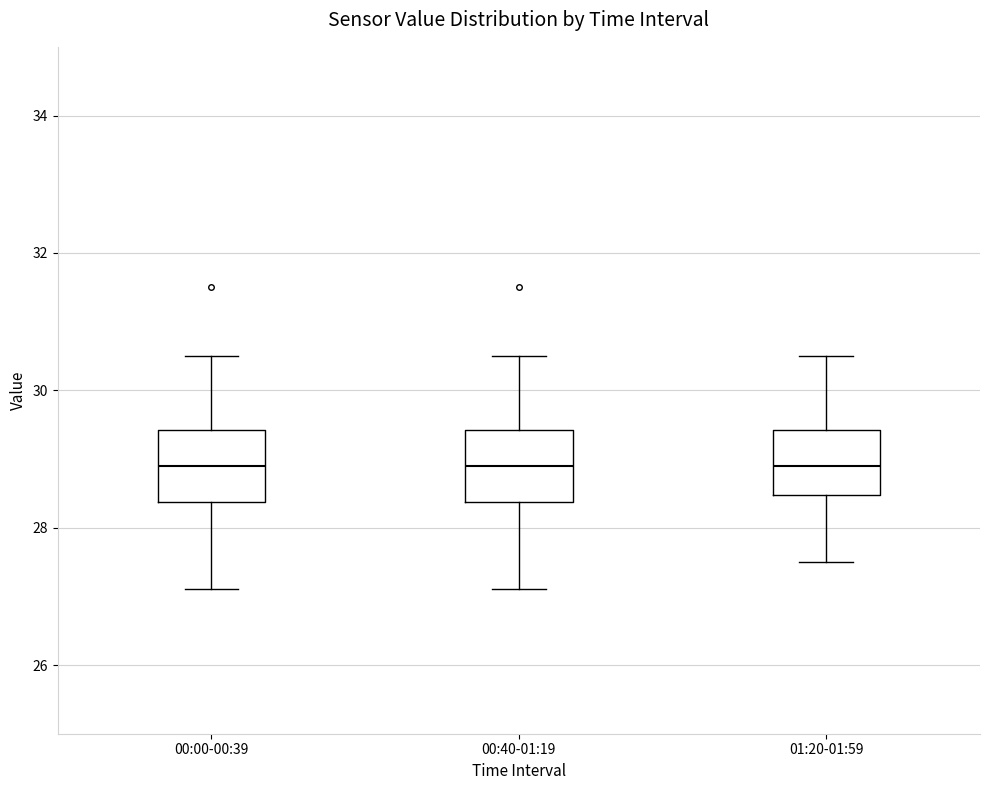

Reading left to right, read every box against the y-axis: the position of its median line, the range the box covers, and the ends of its whiskers. The values are not printed on the chart, so give them approximately, as read against the axis.

00:00-00:39: median 29.0, box 28.4 to 29.4, whiskers 27.2 to 30.6
00:40-01:19: median 29.0, box 28.4 to 29.4, whiskers 27.2 to 30.6
01:20-01:59: median 29.0, box 28.4 to 29.4, whiskers 27.6 to 30.6